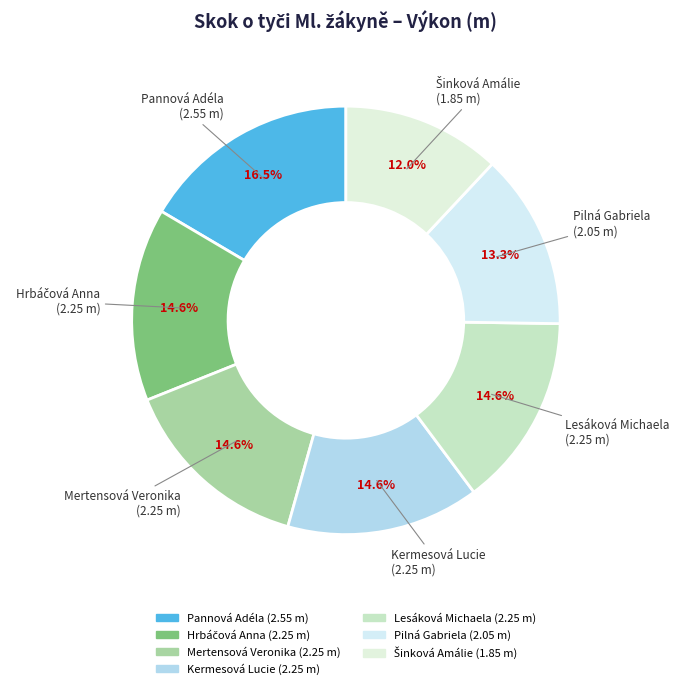

What is the total percentage of Pilná Gabriela and Kermesová Lucie?

27.8%